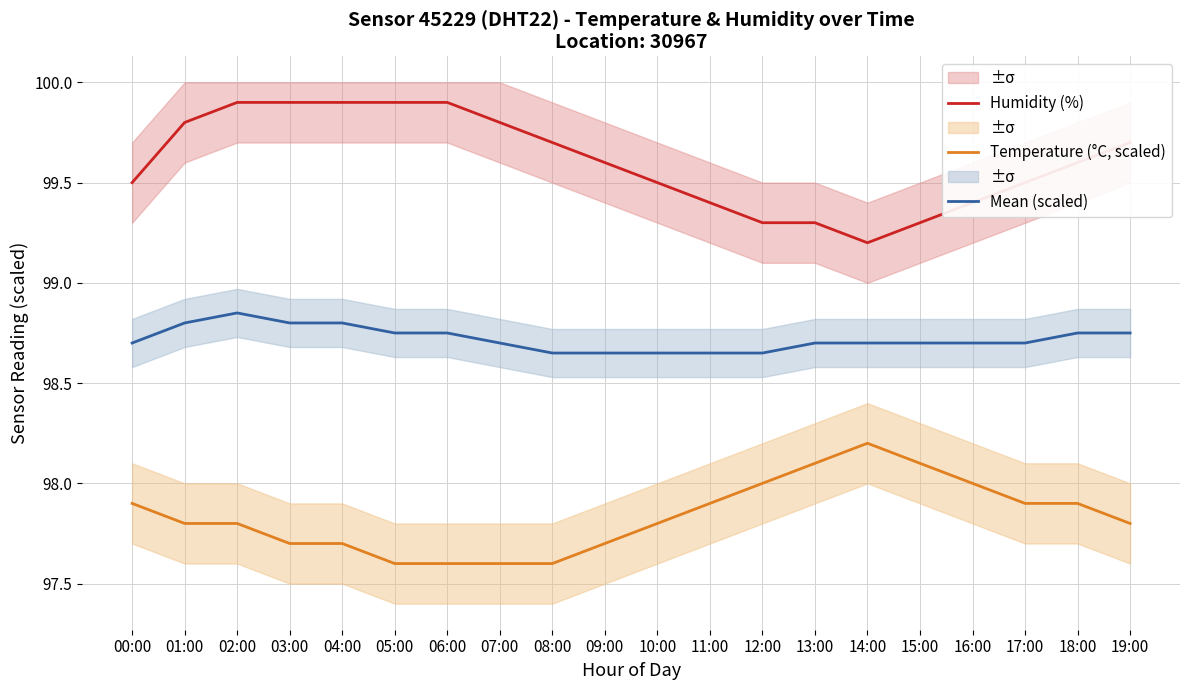

What is the maximum value for Humidity (%)?

99.9